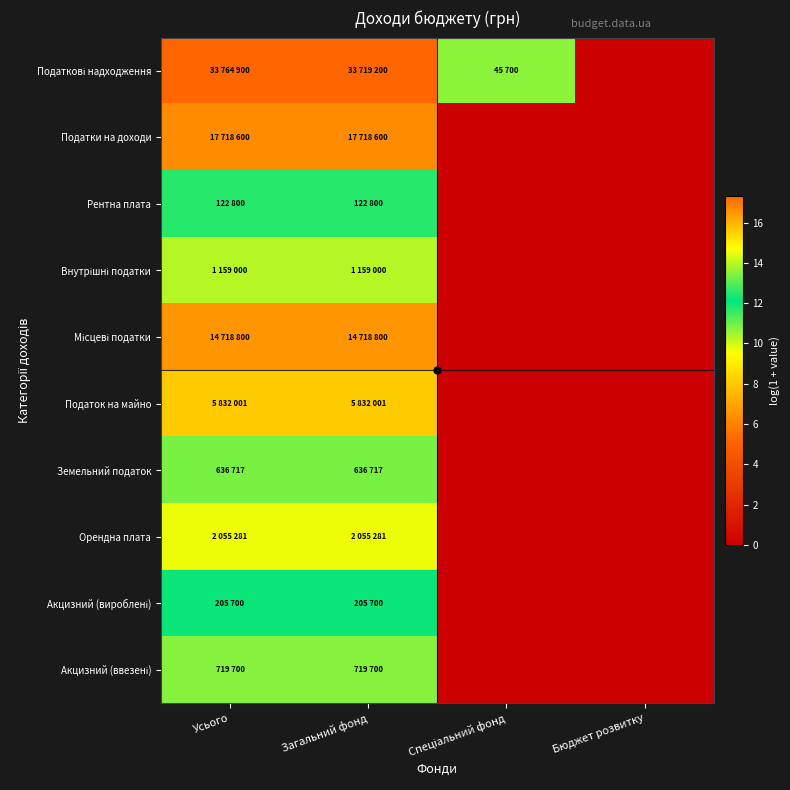

Which has a higher value, Усього or Спеціальний фонд?

Усього